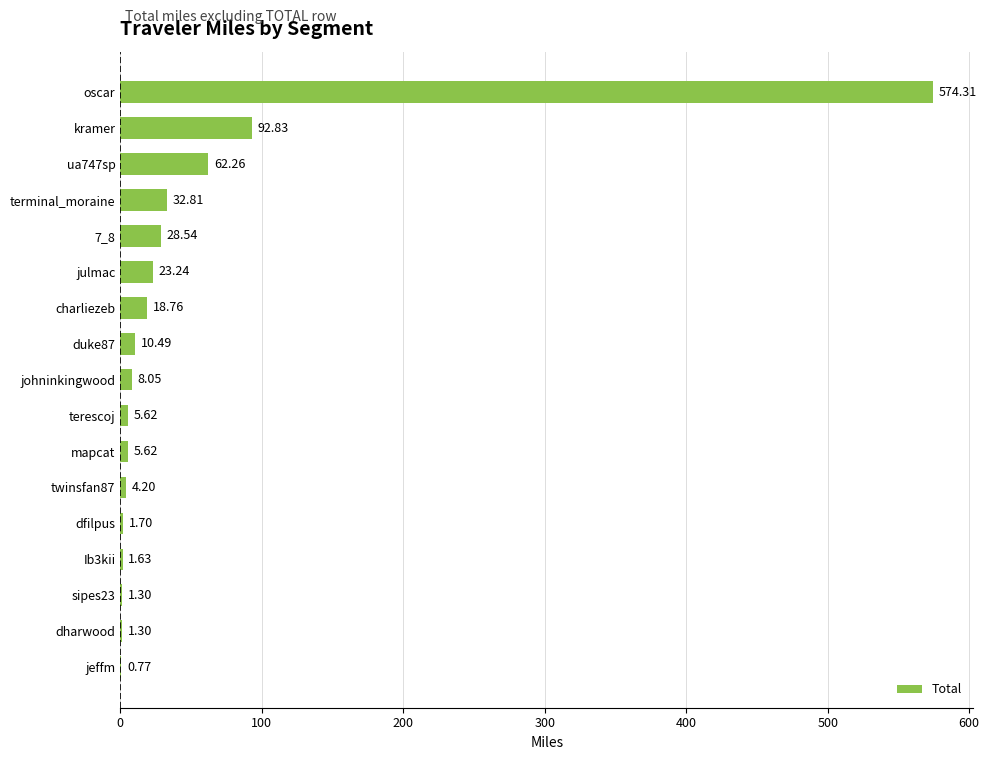

What is the sum of all values?

873.4